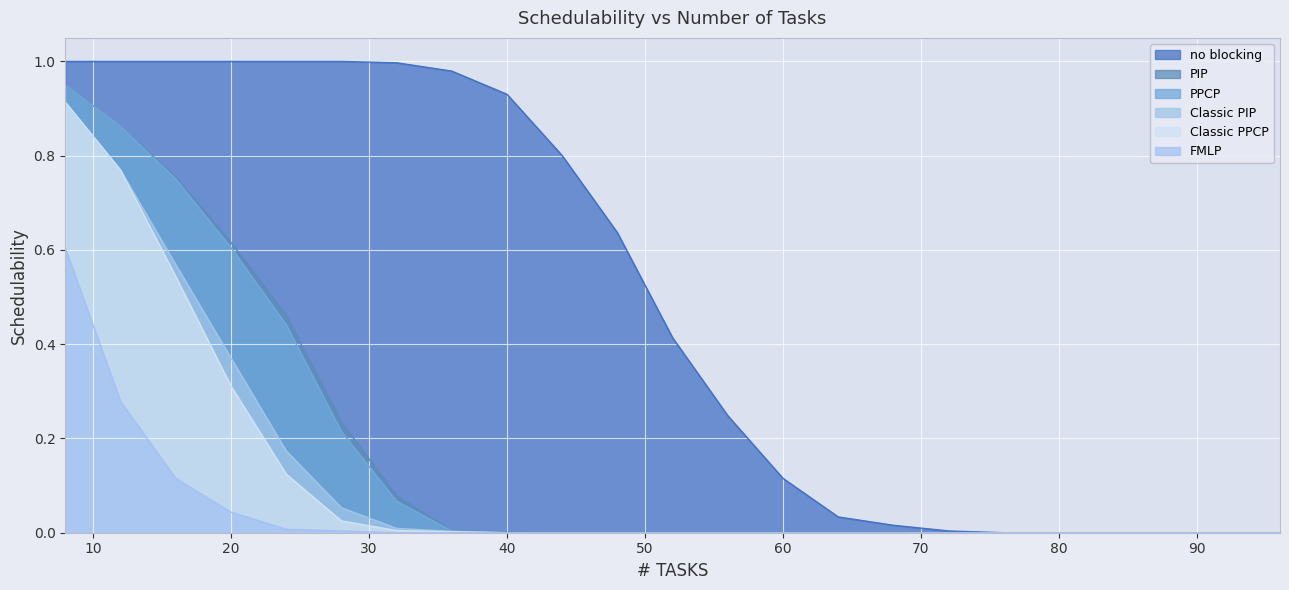

Reading left to right, extract all data points from this chart.

no blocking: 8=1.0	12=1.0	16=1.0	20=1.0	24=1.0	28=1.0	32=1.0	36=1.0	40=0.9	44=0.8	48=0.6	52=0.4	56=0.2	60=0.1	64=0.0	68=0.0	72=0.0	76=0.0	80=0.0	84=0.0	88=0.0	92=0.0	96=0.0
PIP: 8=0.9	12=0.9	16=0.8	20=0.6	24=0.5	28=0.2	32=0.1	36=0.0	40=0.0	44=0.0	48=0.0	52=0.0	56=0.0	60=0.0	64=0.0	68=0.0	72=0.0	76=0.0	80=0.0	84=0.0	88=0.0	92=0.0	96=0.0
PPCP: 8=0.9	12=0.9	16=0.8	20=0.6	24=0.4	28=0.2	32=0.1	36=0.0	40=0.0	44=0.0	48=0.0	52=0.0	56=0.0	60=0.0	64=0.0	68=0.0	72=0.0	76=0.0	80=0.0	84=0.0	88=0.0	92=0.0	96=0.0
Classic PIP: 8=0.9	12=0.8	16=0.6	20=0.4	24=0.2	28=0.1	32=0.0	36=0.0	40=0.0	44=0.0	48=0.0	52=0.0	56=0.0	60=0.0	64=0.0	68=0.0	72=0.0	76=0.0	80=0.0	84=0.0	88=0.0	92=0.0	96=0.0
Classic PPCP: 8=0.9	12=0.8	16=0.5	20=0.3	24=0.1	28=0.0	32=0.0	36=0.0	40=0.0	44=0.0	48=0.0	52=0.0	56=0.0	60=0.0	64=0.0	68=0.0	72=0.0	76=0.0	80=0.0	84=0.0	88=0.0	92=0.0	96=0.0
FMLP: 8=0.6	12=0.3	16=0.1	20=0.0	24=0.0	28=0.0	32=0.0	36=0.0	40=0.0	44=0.0	48=0.0	52=0.0	56=0.0	60=0.0	64=0.0	68=0.0	72=0.0	76=0.0	80=0.0	84=0.0	88=0.0	92=0.0	96=0.0